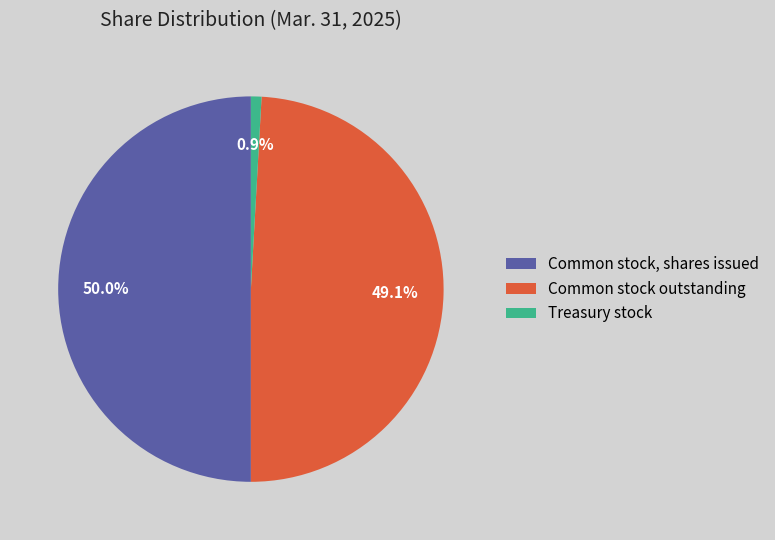

Rank the categories by value from lowest to highest.

Treasury stock, Common stock outstanding, Common stock, shares issued